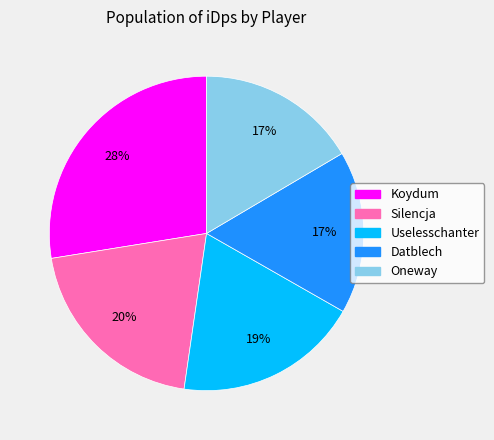

True or false: Koydum accounts for 28% of the total.

True